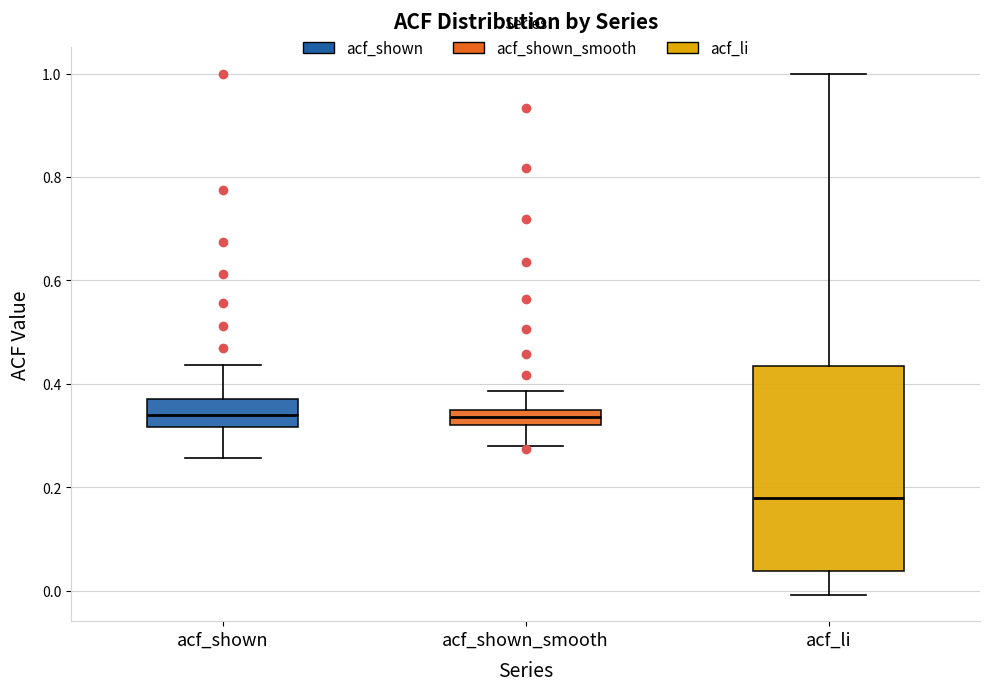

Comparing the boxes themselves (not the whiskers), which one is the tallest?

acf_li